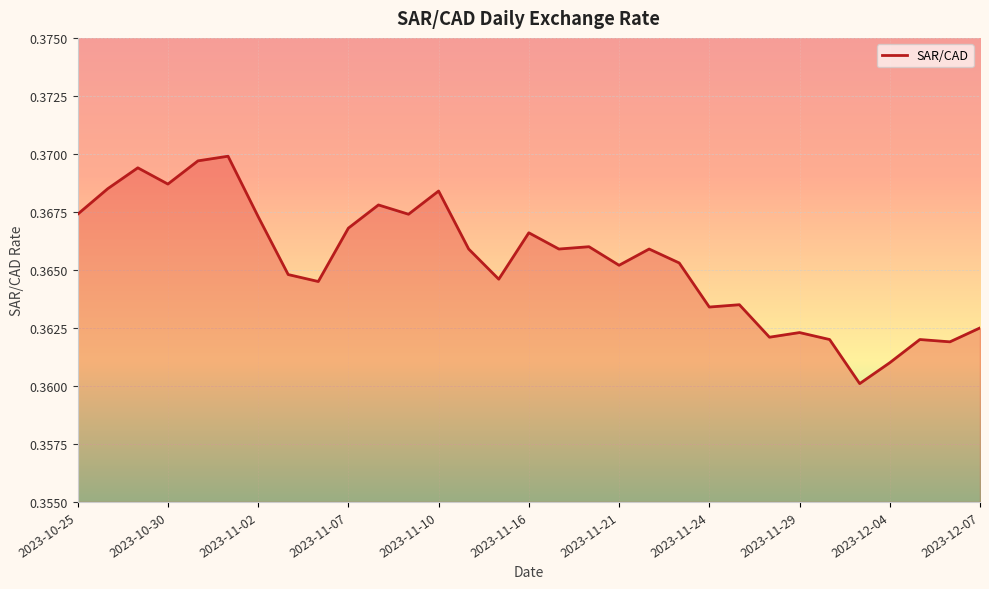

Count the values in the range 0 to 1.

31